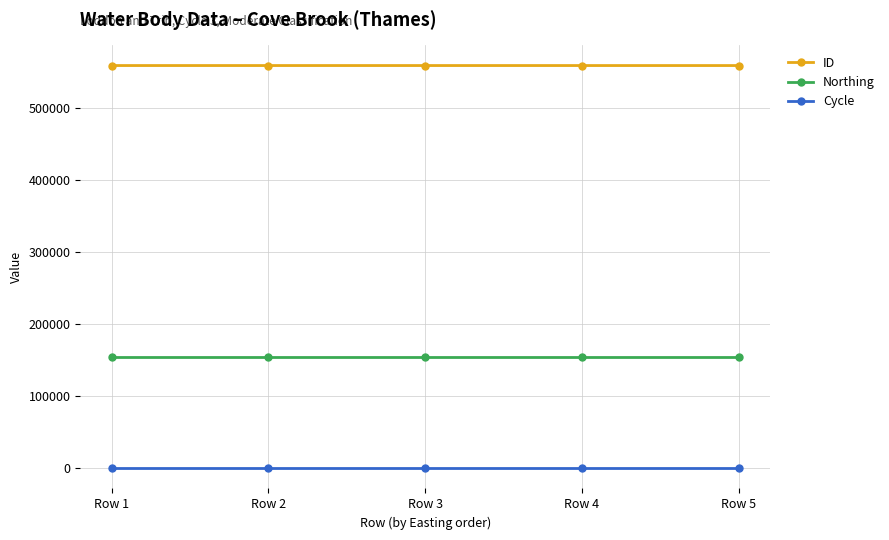

What is the average value of the Cycle series?

3